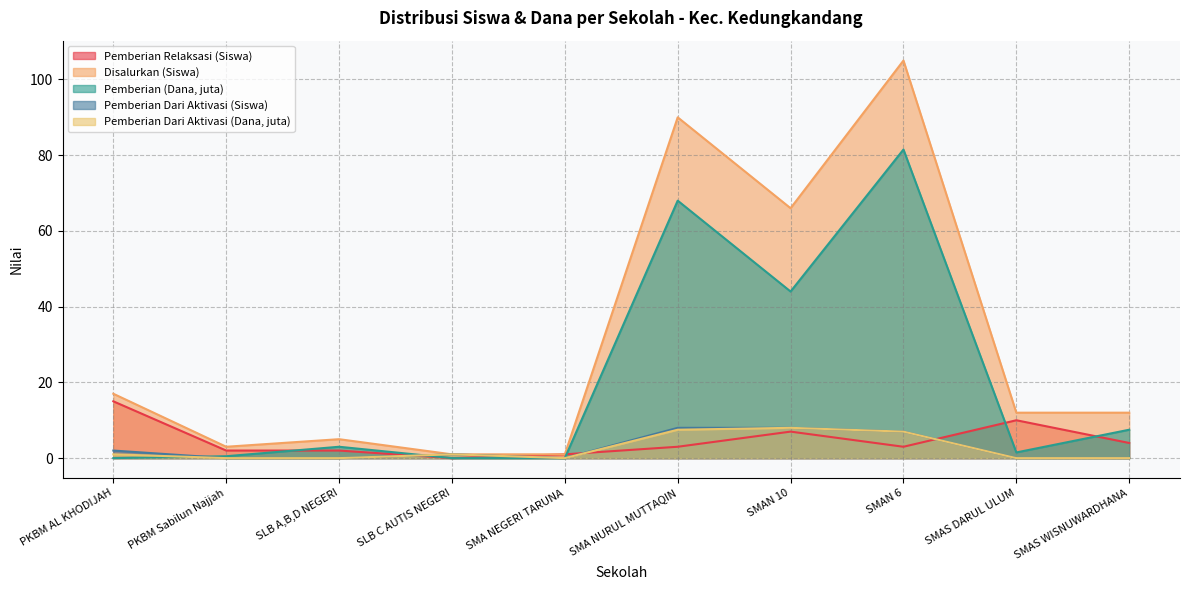

What are all the series names shown in the legend?

Pemberian Relaksasi (Siswa), Disalurkan (Siswa), Pemberian (Dana, juta), Pemberian Dari Aktivasi (Siswa), Pemberian Dari Aktivasi (Dana, juta)